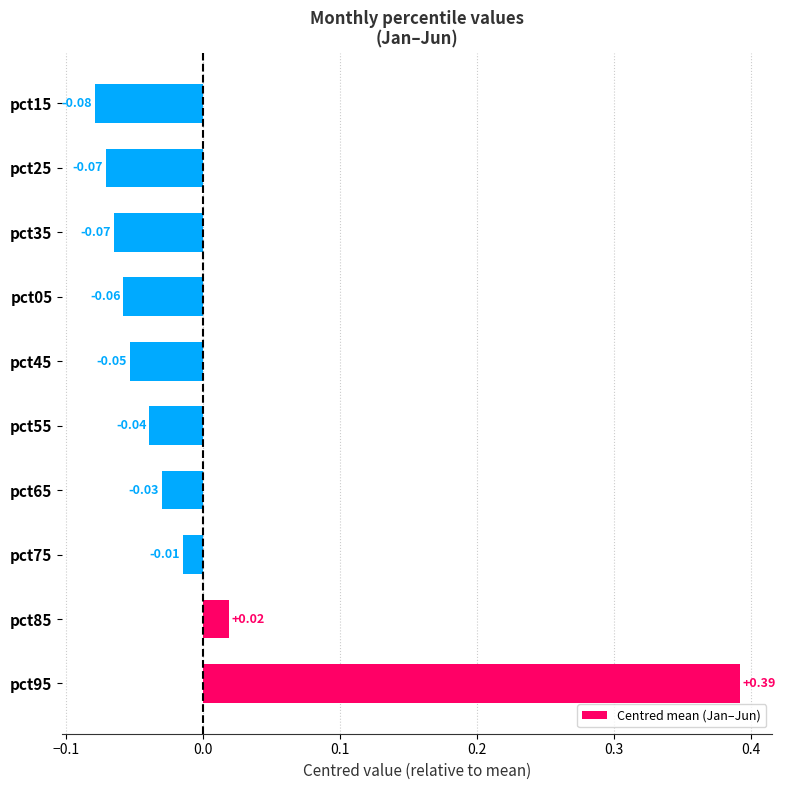

How many bars are there in total?

10